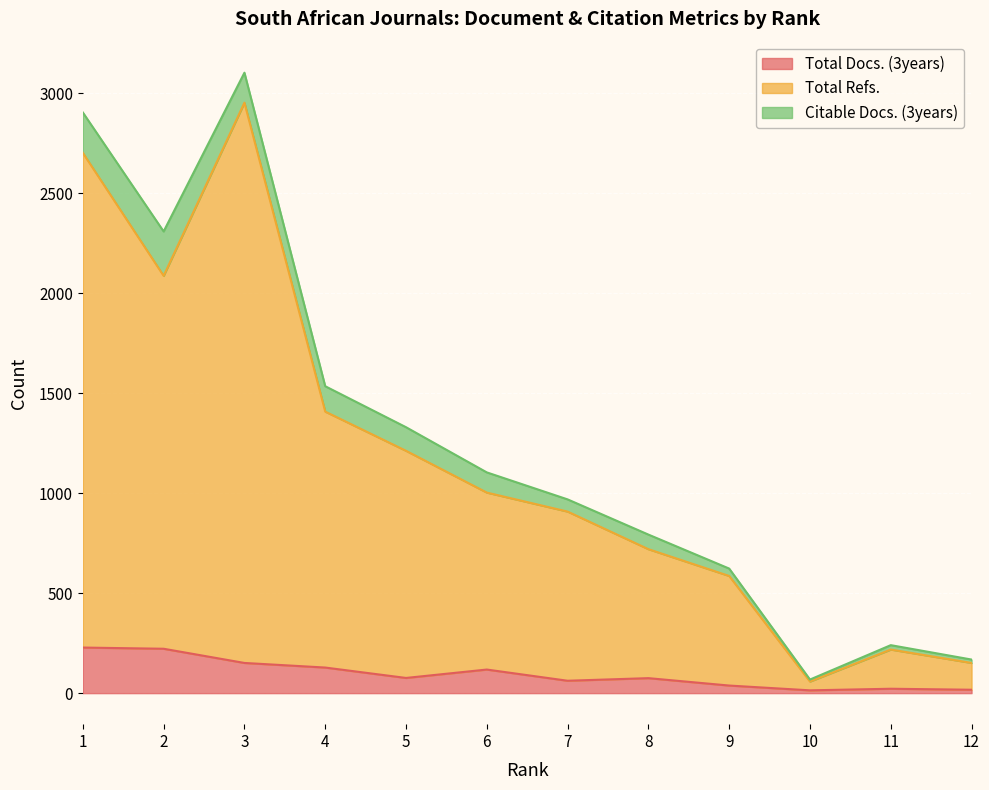

What value does the Total Docs. (3years) series have at 8?

75